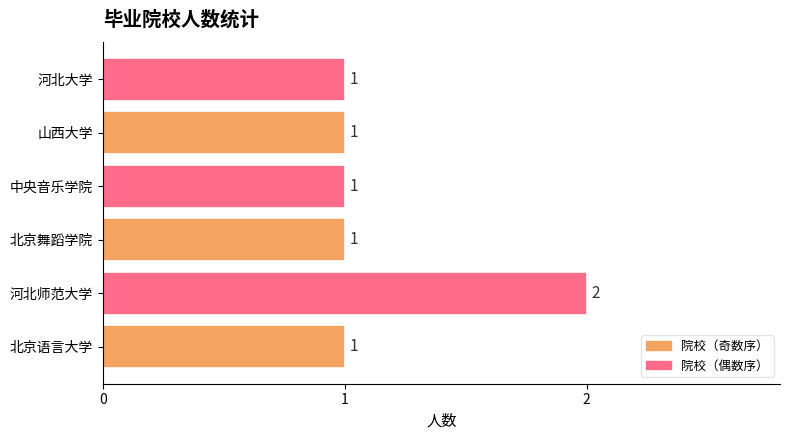

Count the number of categories in the chart.

6